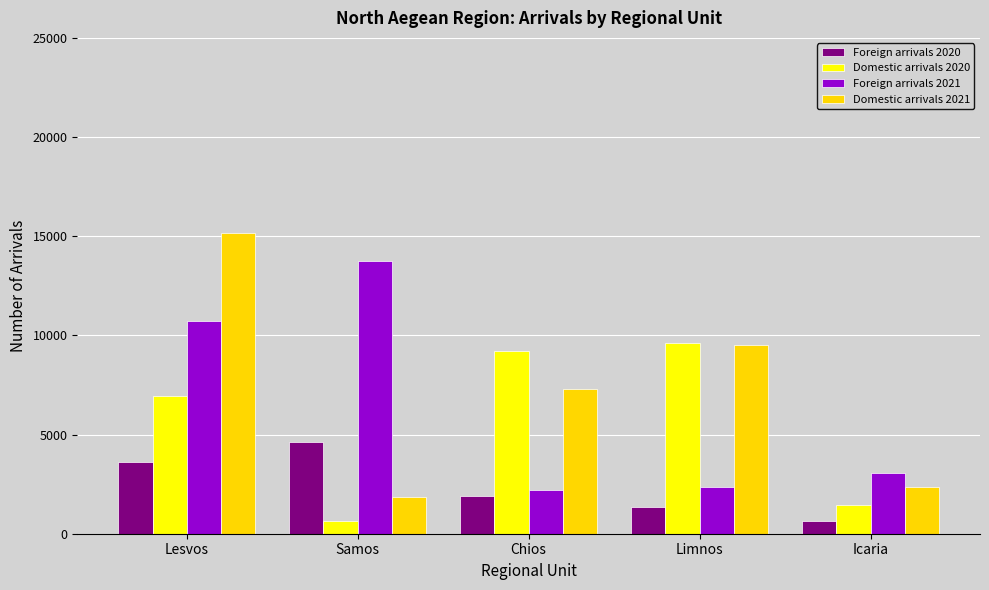

Reading right to left, transcribe all the data shown in this chart.

Foreign arrivals 2020: Icaria=622	Limnos=1329	Chios=1926	Samos=4633	Lesvos=3597
Domestic arrivals 2020: Icaria=1464	Limnos=9601	Chios=9231	Samos=653	Lesvos=6931
Foreign arrivals 2021: Icaria=3047	Limnos=2371	Chios=2229	Samos=13742	Lesvos=10743
Domestic arrivals 2021: Icaria=2367	Limnos=9508	Chios=7307	Samos=1842	Lesvos=15182